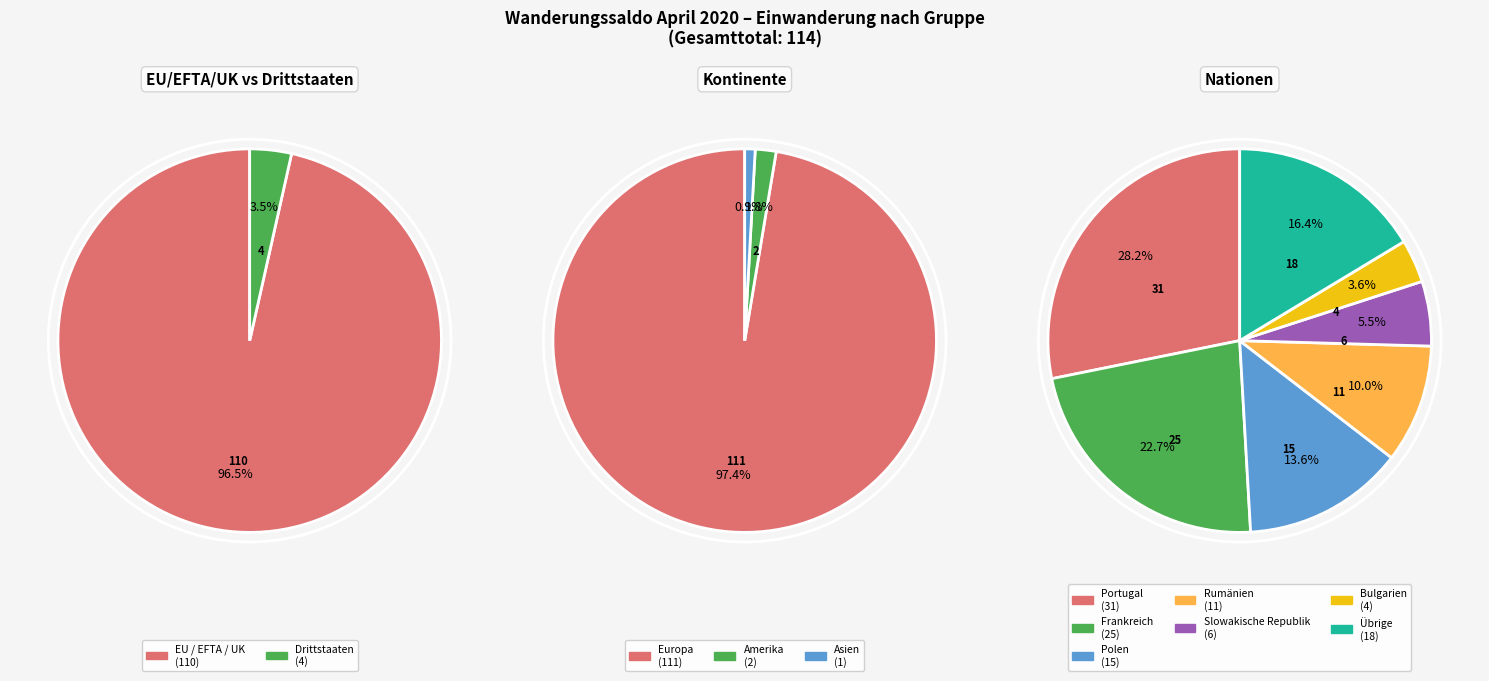

The Drittstaaten slice represents 4% of the pie. True or false?

True